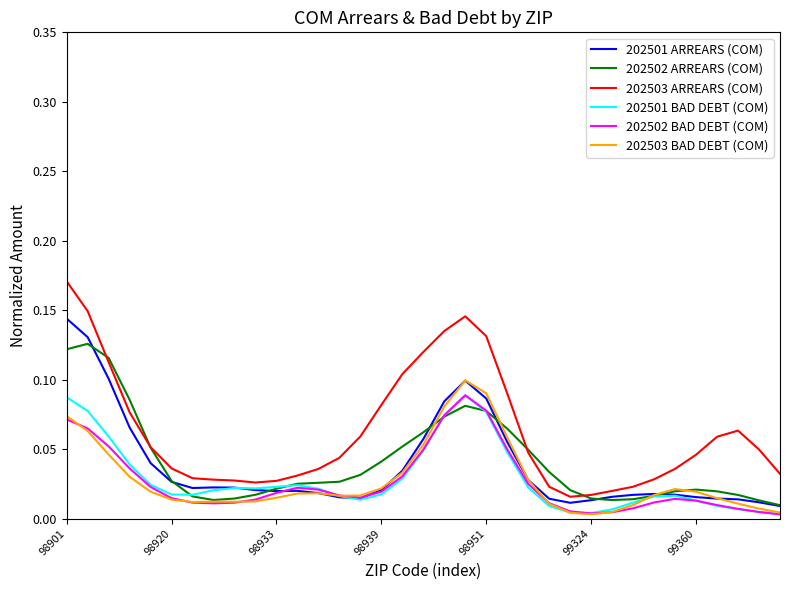

Which series has the largest total across all categories?

202503 ARREARS (COM)